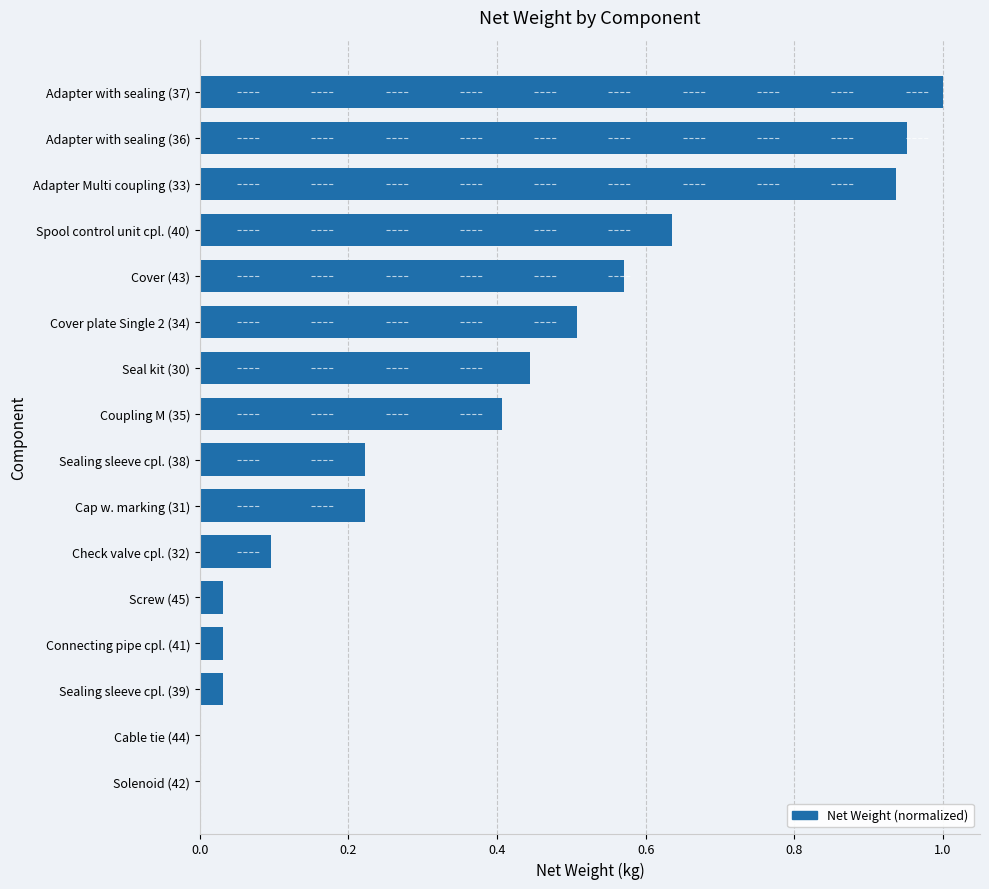

At which category does the chart reach its peak across all series?

Adapter with sealing (37)